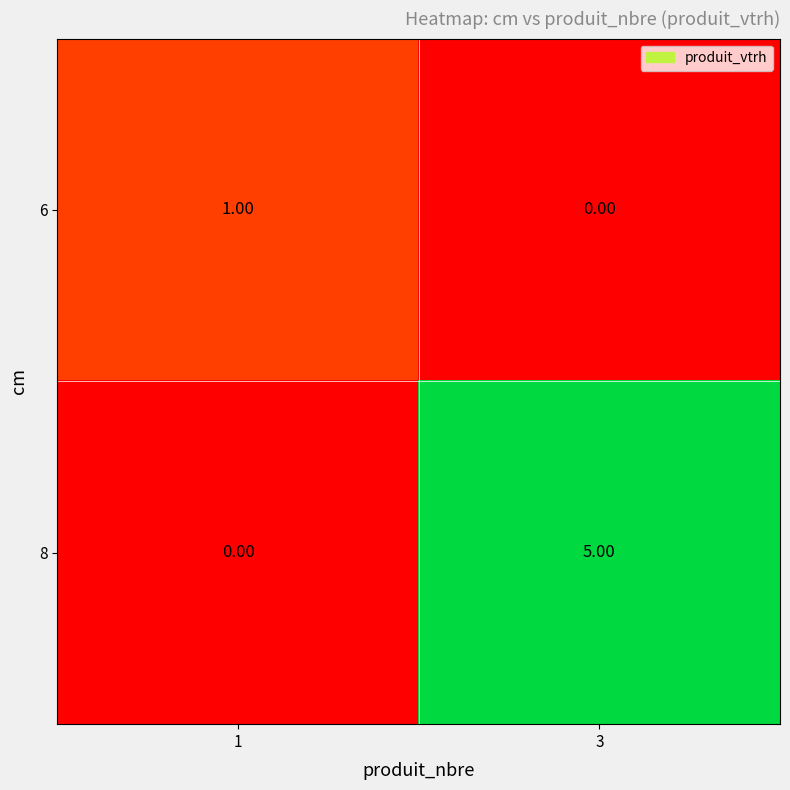

Rank the series by their maximum value, from highest to lowest.

8, 6